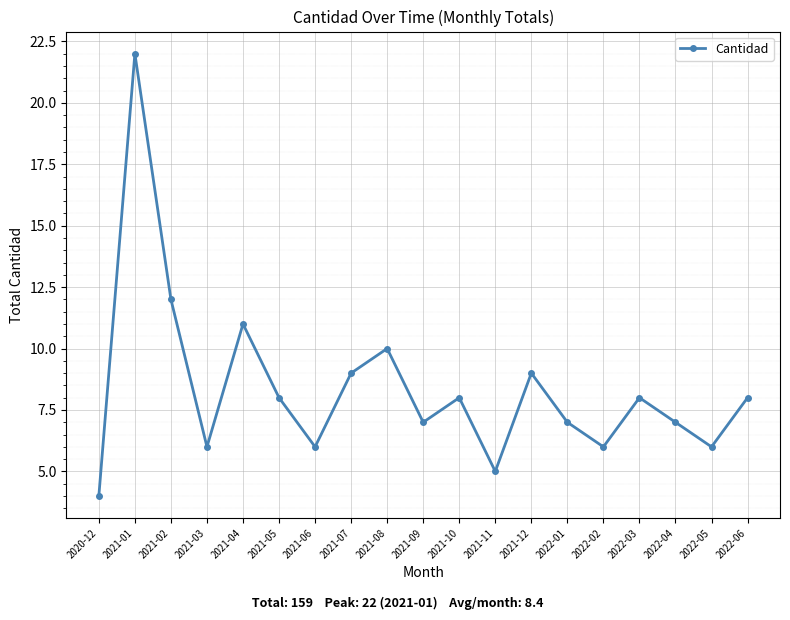

Reading right to left, transcribe all the data shown in this chart.

2022-06=8	2022-05=6	2022-04=7	2022-03=8	2022-02=6	2022-01=7	2021-12=9	2021-11=5	2021-10=8	2021-09=7	2021-08=10	2021-07=9	2021-06=6	2021-05=8	2021-04=11	2021-03=6	2021-02=12	2021-01=22	2020-12=4